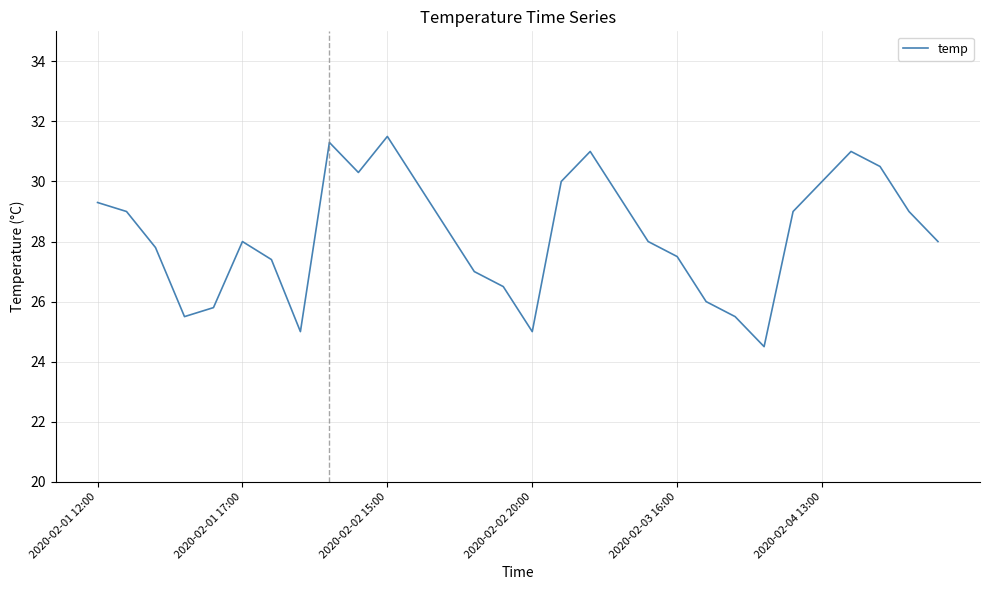

What is the maximum value shown in the chart?

31.5